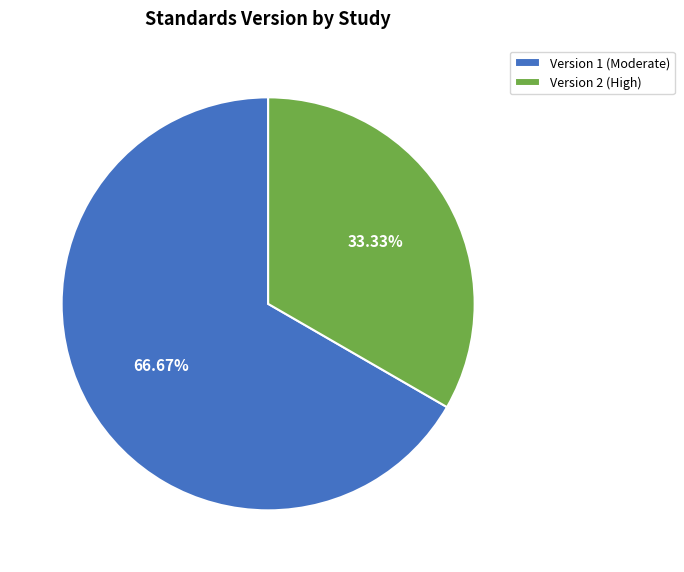

Rank the categories by value from lowest to highest.

Version 2 (High), Version 1 (Moderate)